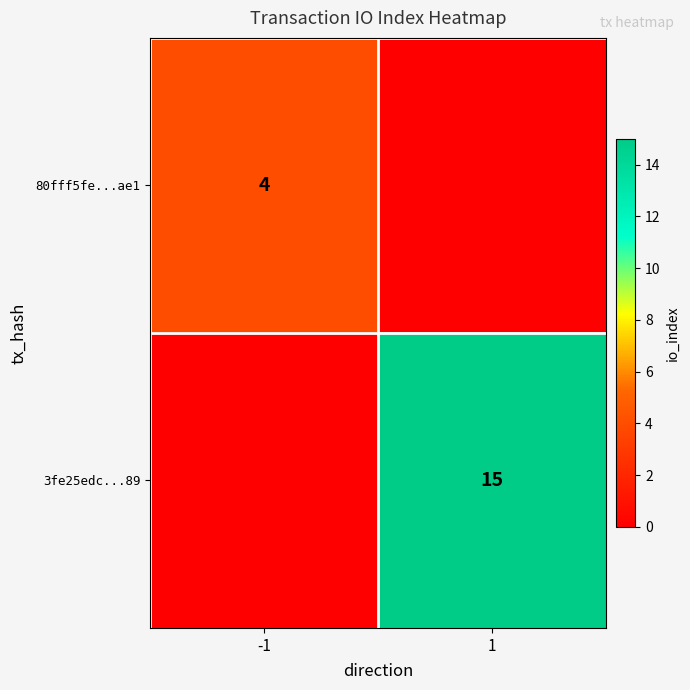

The 3fe25edc...89 series shows 10 at 1. True or false?

False